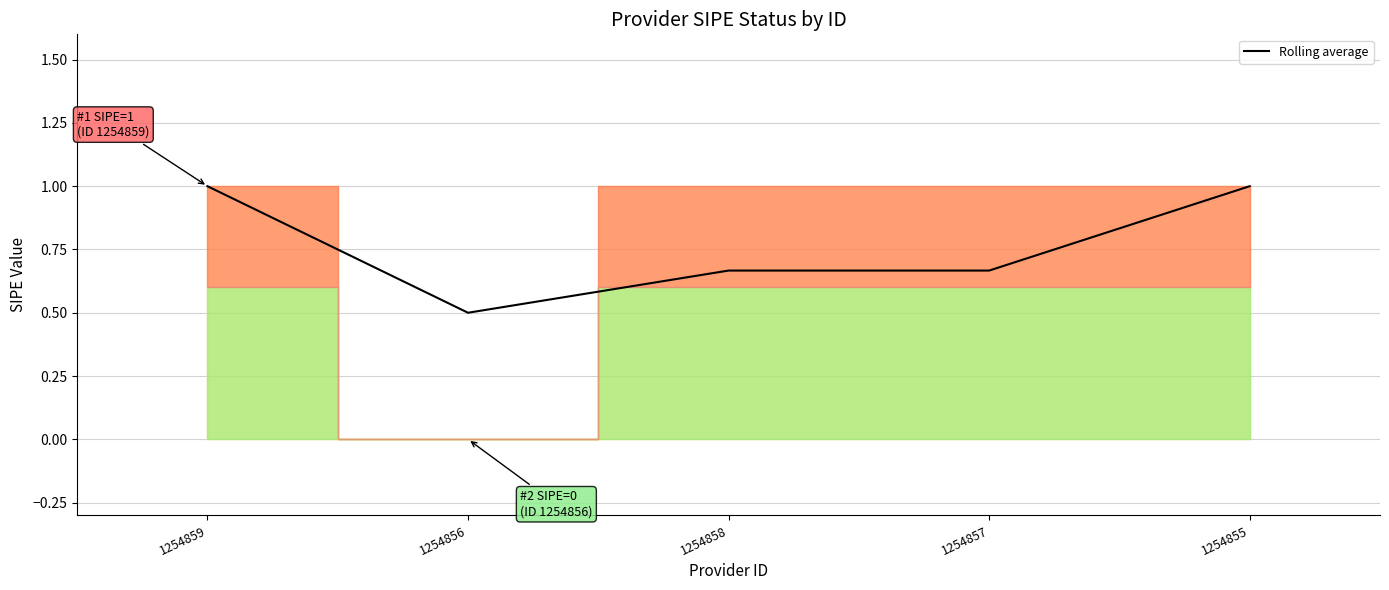

Is it true that the value at 1254855 is 1.0?

True